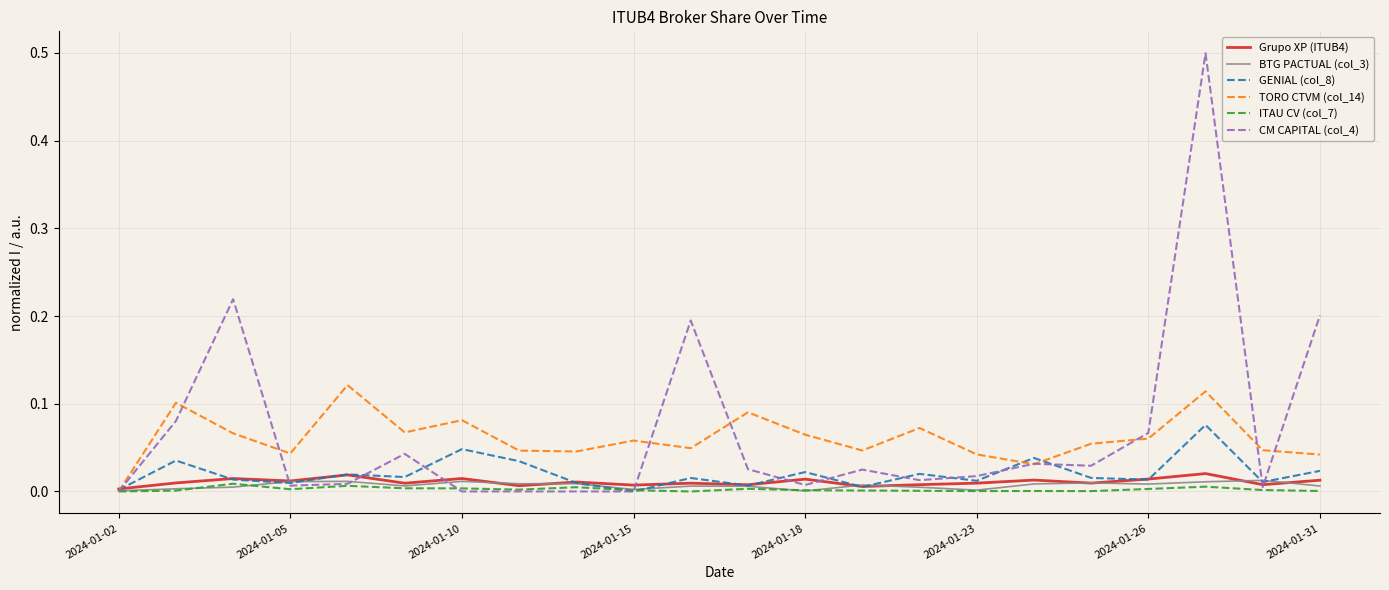

Which series has the widest spread of values?

CM CAPITAL (col_4)